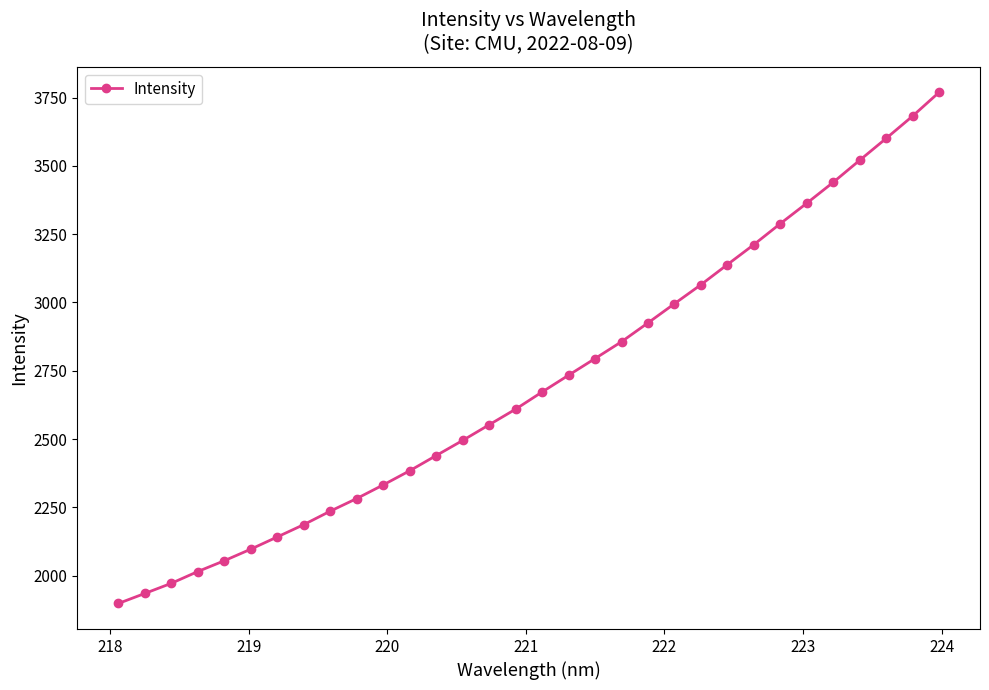

What is the difference between the second highest and second lowest values?

1746.4